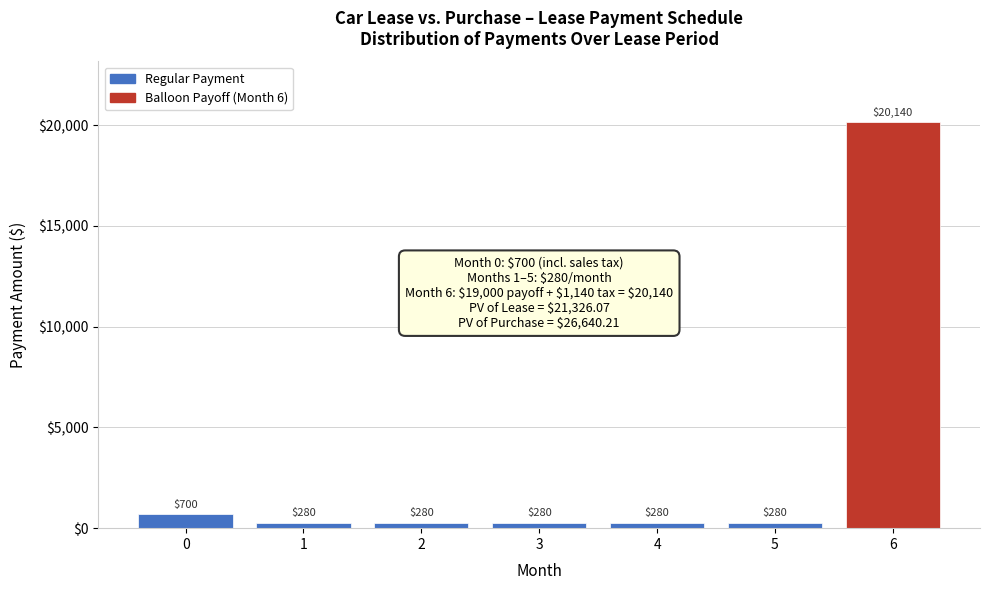

Reading left to right, list all the values displayed in this chart.

700	280	280	280	280	280	20140